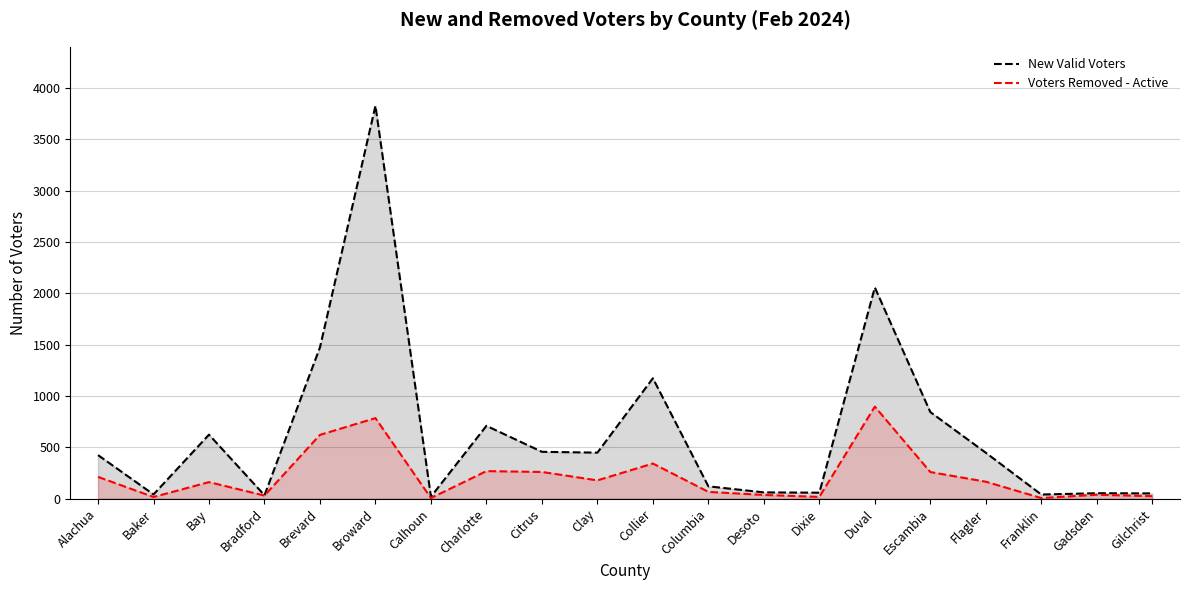

Which label corresponds to the largest value in the chart?

Broward